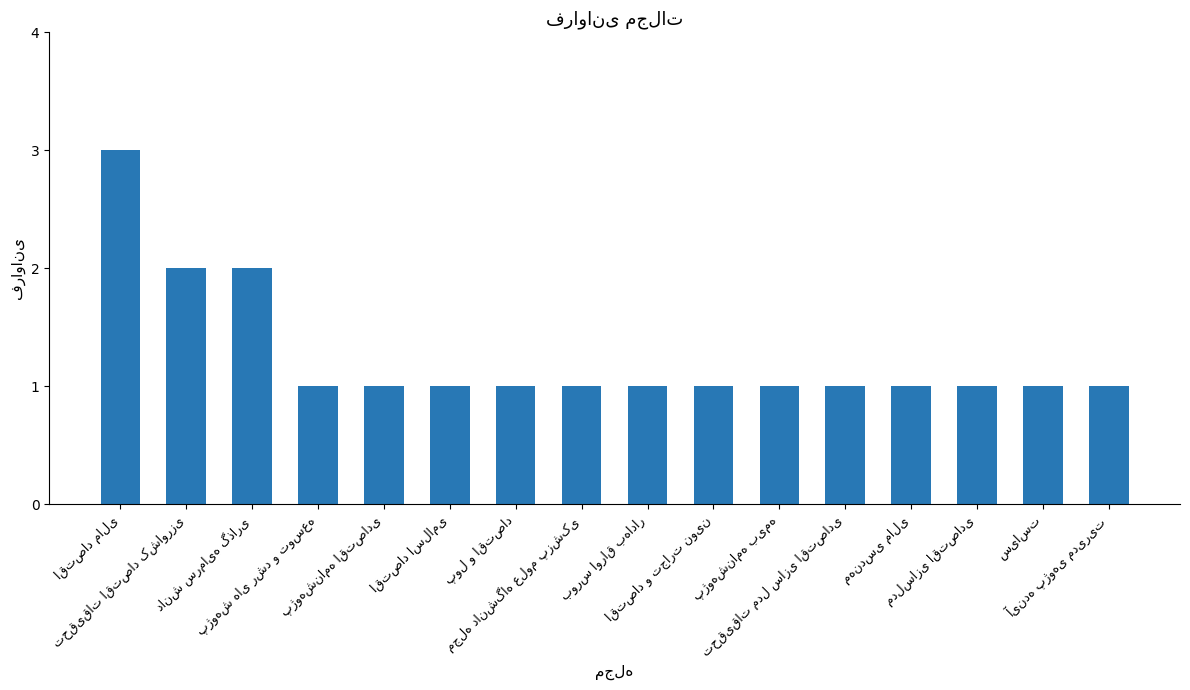

What is the difference between the second highest and minimum values?

1